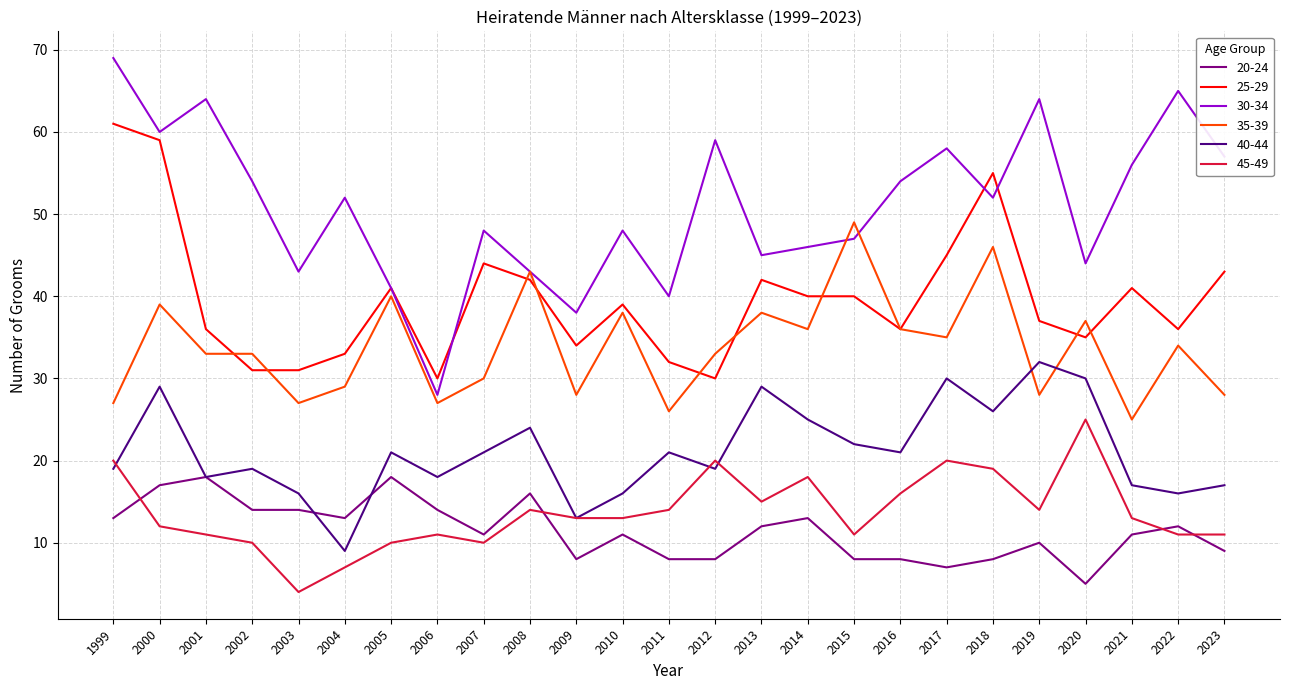

The value of 40-44 at 2017 is 30. True or false?

True